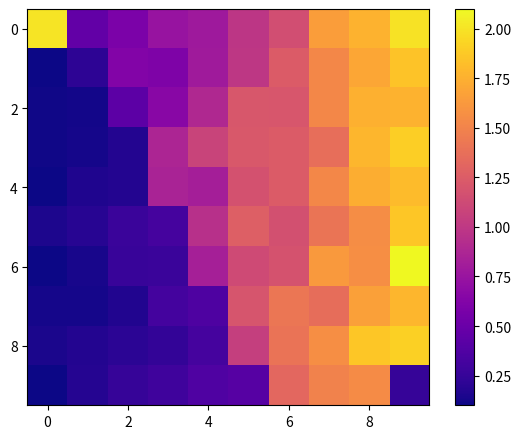

Which series has the widest spread of values?

6